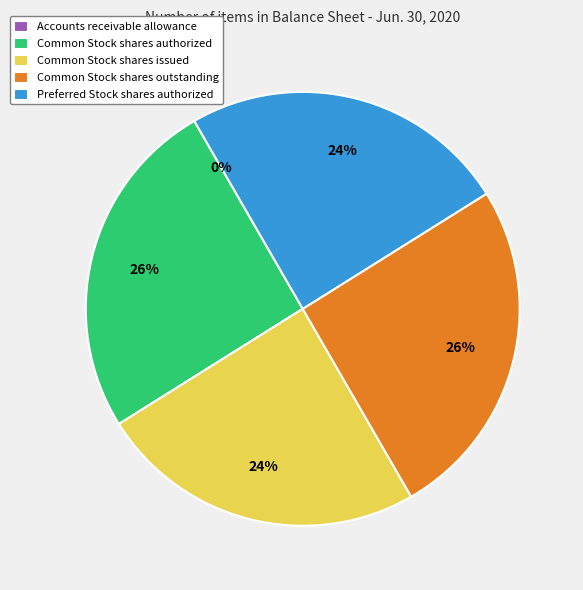

Is the sum of Common Stock shares issued and Preferred Stock shares authorized greater than half?

No